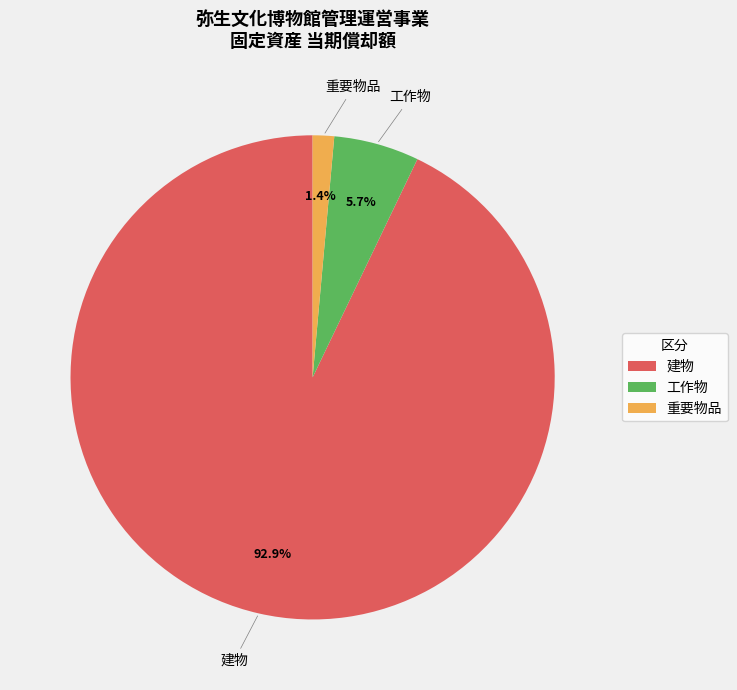

To the nearest percent, what portion does 重要物品 represent?

1%